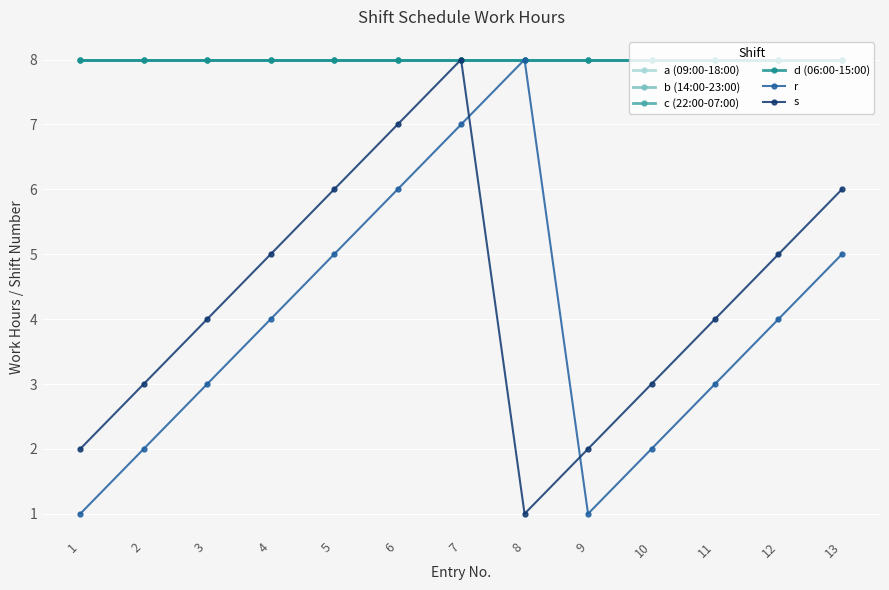

The value of d (06:00-15:00) at 6 is 4. True or false?

False